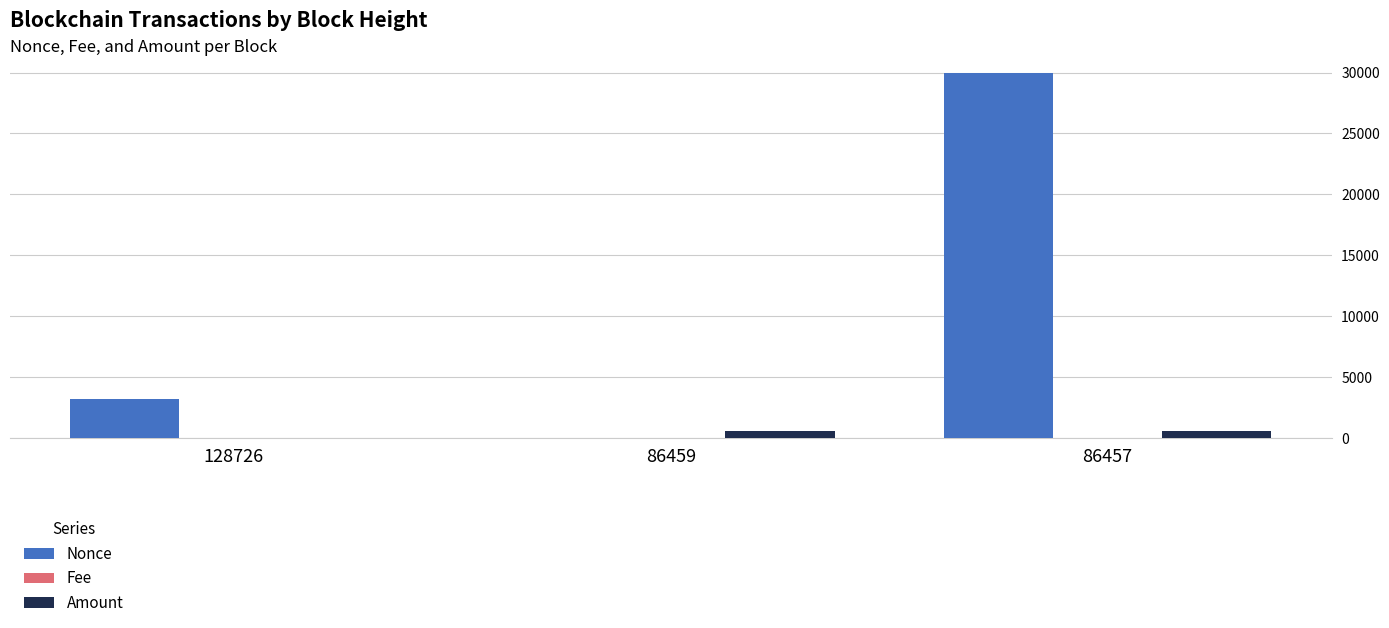

Which label corresponds to the largest value in the chart?

86457